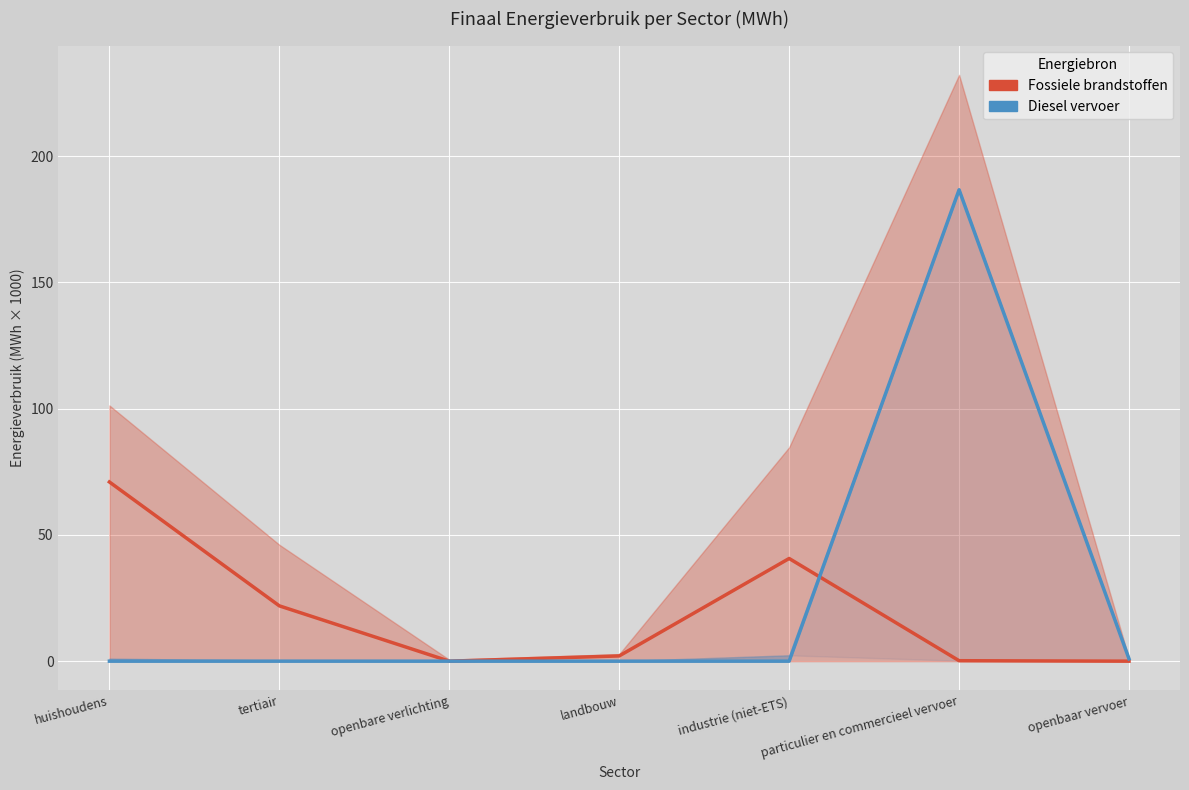

Reading right to left, transcribe all the data shown in this chart.

Fossiele brandstoffen: 0.0	0.2	40.7	2.1	0.0	21.9	71.0
Diesel vervoer: 0.9	186.7	0.0	0.0	0.0	0.0	0.0